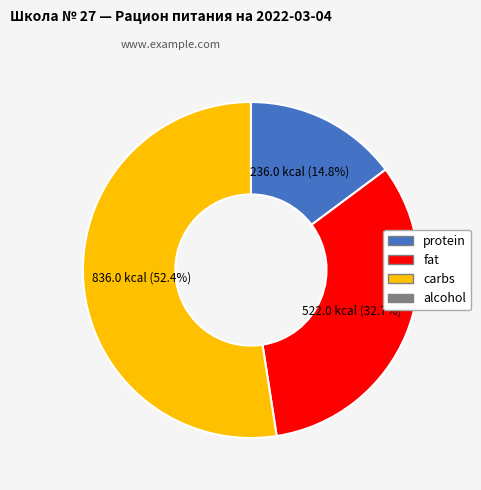

Is there a majority slice in this chart?

Yes